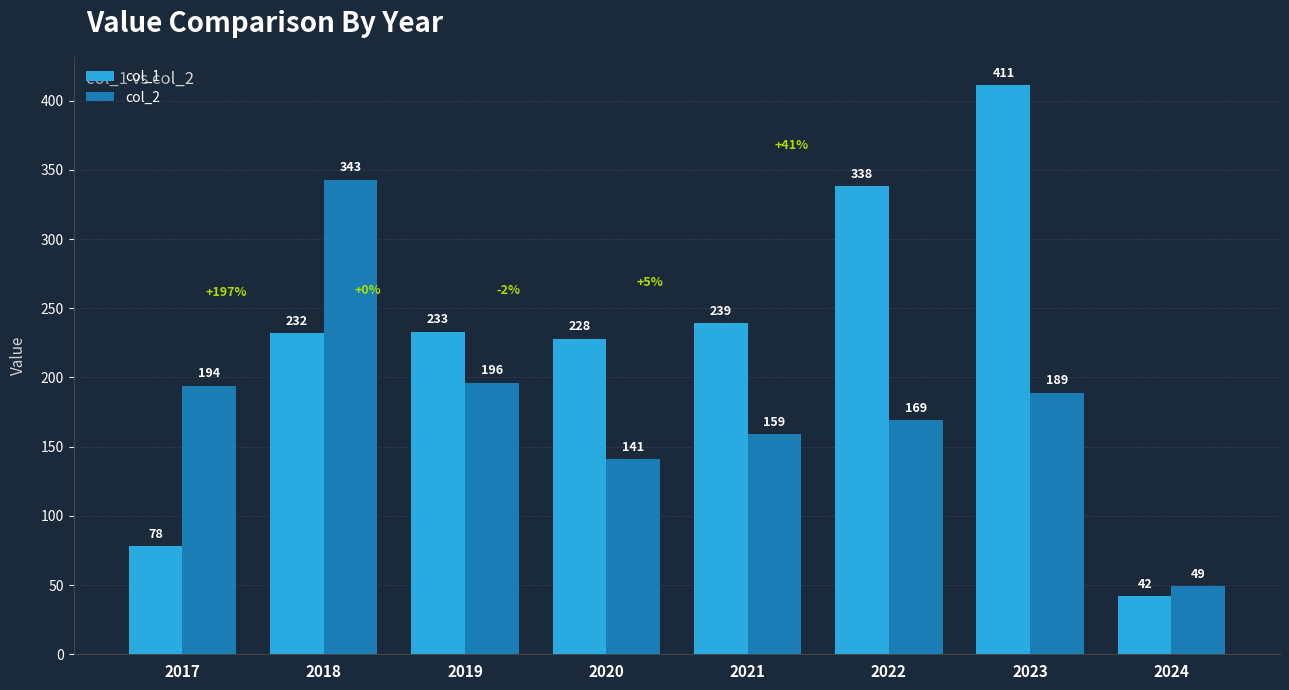

Rank the categories by col_1 value from highest to lowest.

2023, 2022, 2021, 2019, 2018, 2020, 2017, 2024